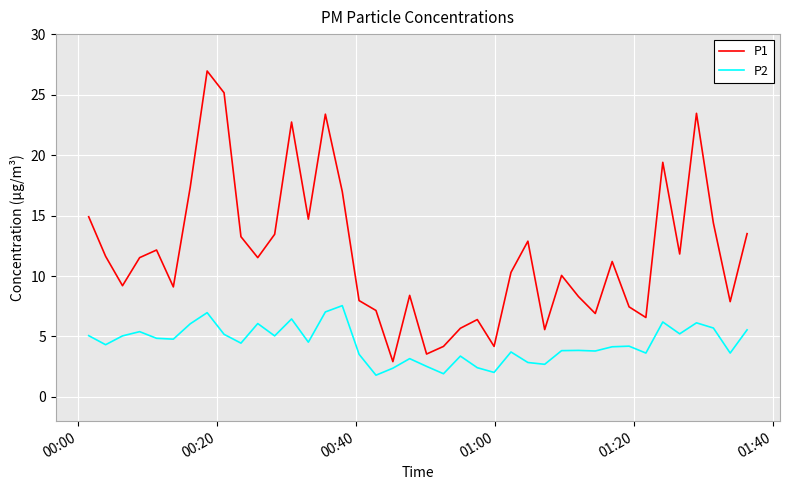

List the series in order of their peak value, highest first.

P1, P2